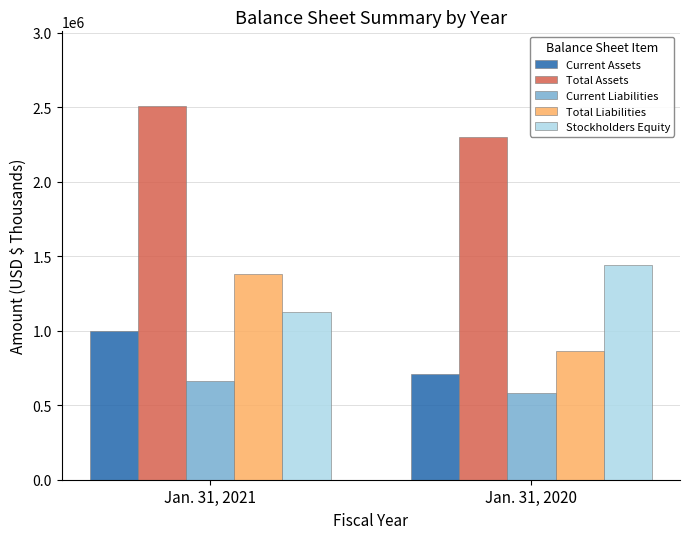

Reading left to right, what are all the values shown in this chart?

Current Assets: Jan. 31, 2021=997921	Jan. 31, 2020=707901
Total Assets: Jan. 31, 2021=2508601	Jan. 31, 2020=2299790
Current Liabilities: Jan. 31, 2021=663109	Jan. 31, 2020=579948
Total Liabilities: Jan. 31, 2021=1380671	Jan. 31, 2020=861421
Stockholders Equity: Jan. 31, 2021=1127930	Jan. 31, 2020=1438369